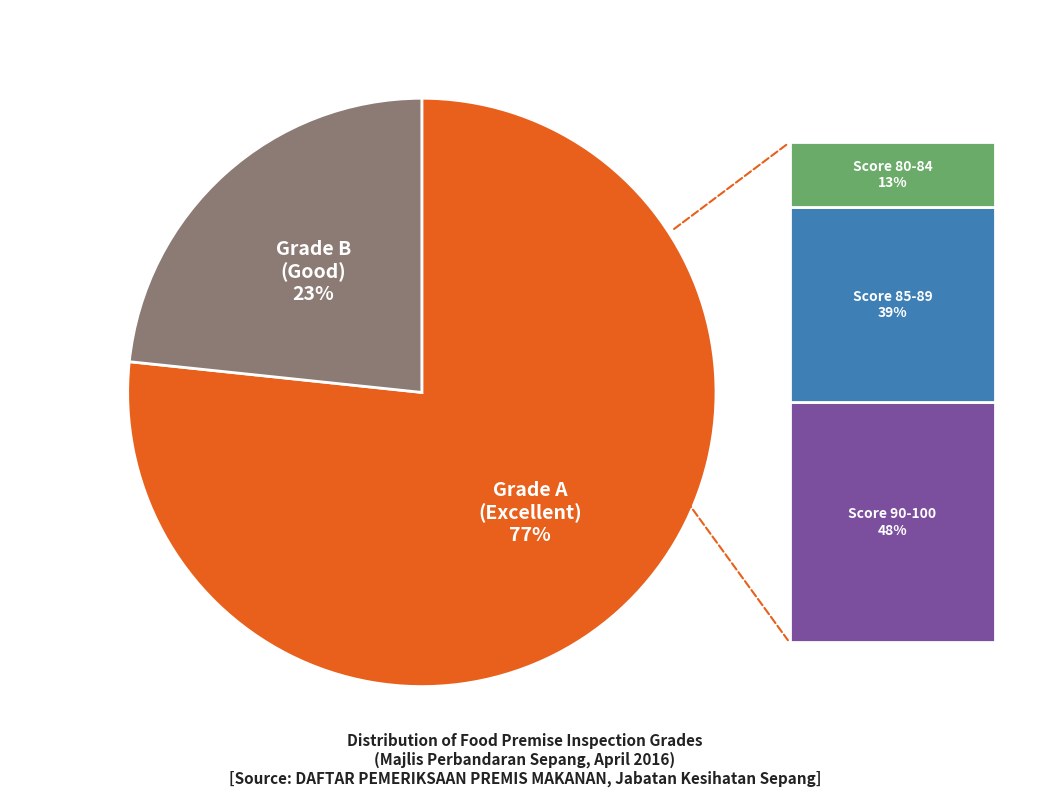

Is there a majority slice in this chart?

Yes